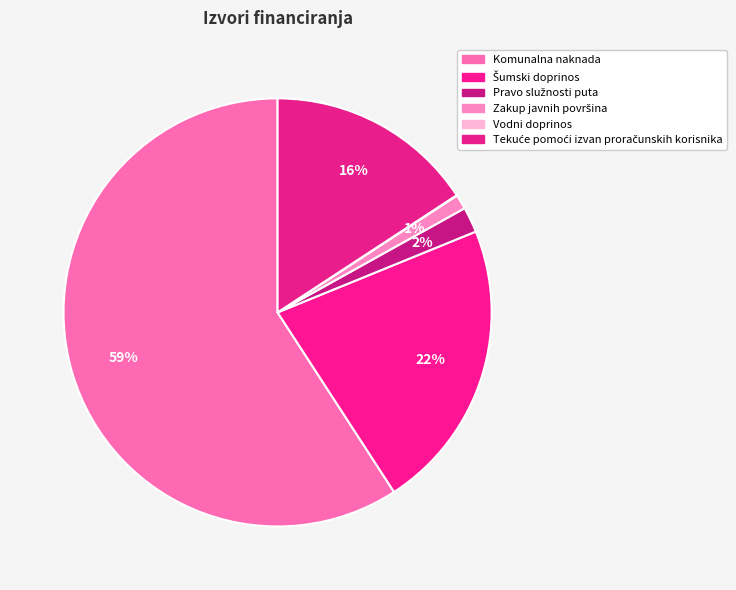

To the nearest percent, what portion does Tekuće pomoći izvan proračunskih korisnika represent?

16%